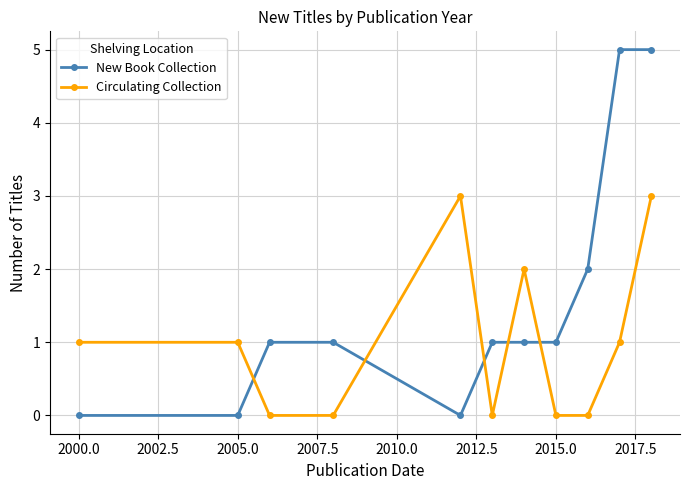

What is the value of the Circulating Collection point at the 10th from the left?

1